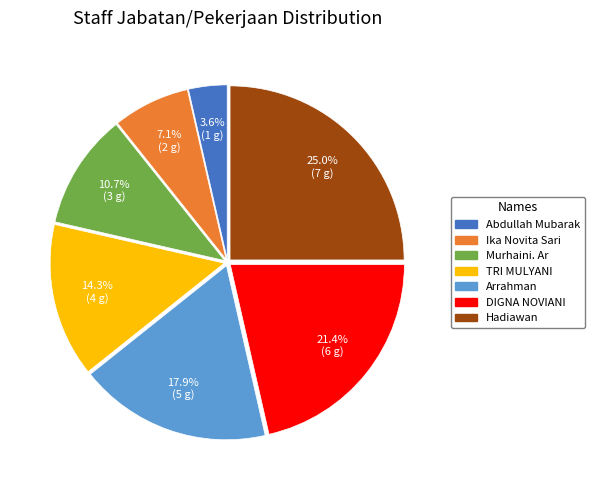

The Murhaini. Ar slice represents 17% of the pie. True or false?

False